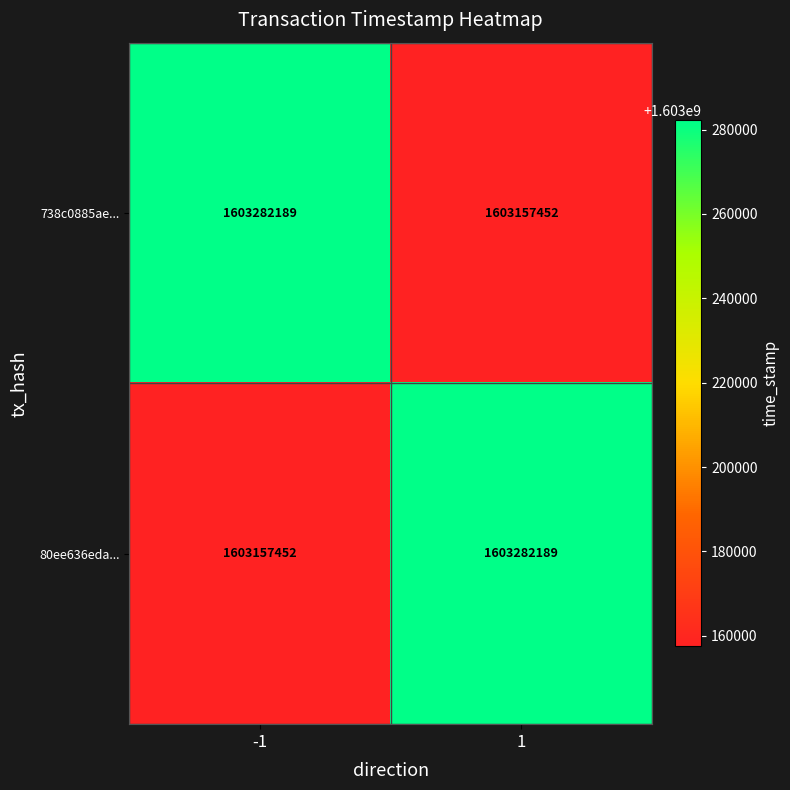

Rank the series at -1 from lowest to highest value.

80ee636eda..., 738c0885ae...